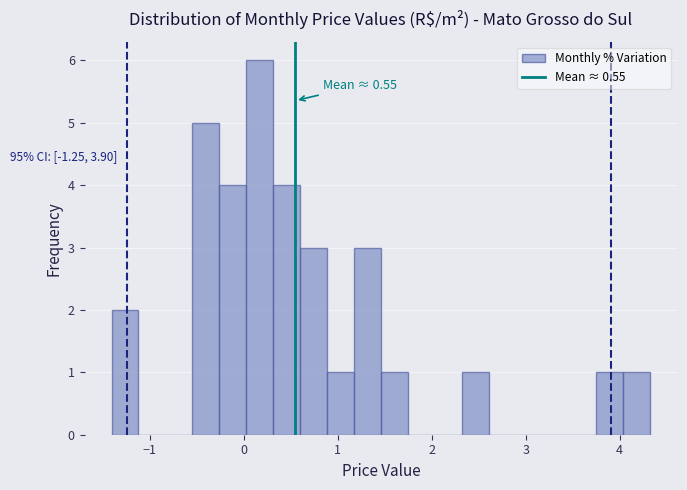

Read against the x-axis, roughly where is the centre of the tallest bar?

0.2